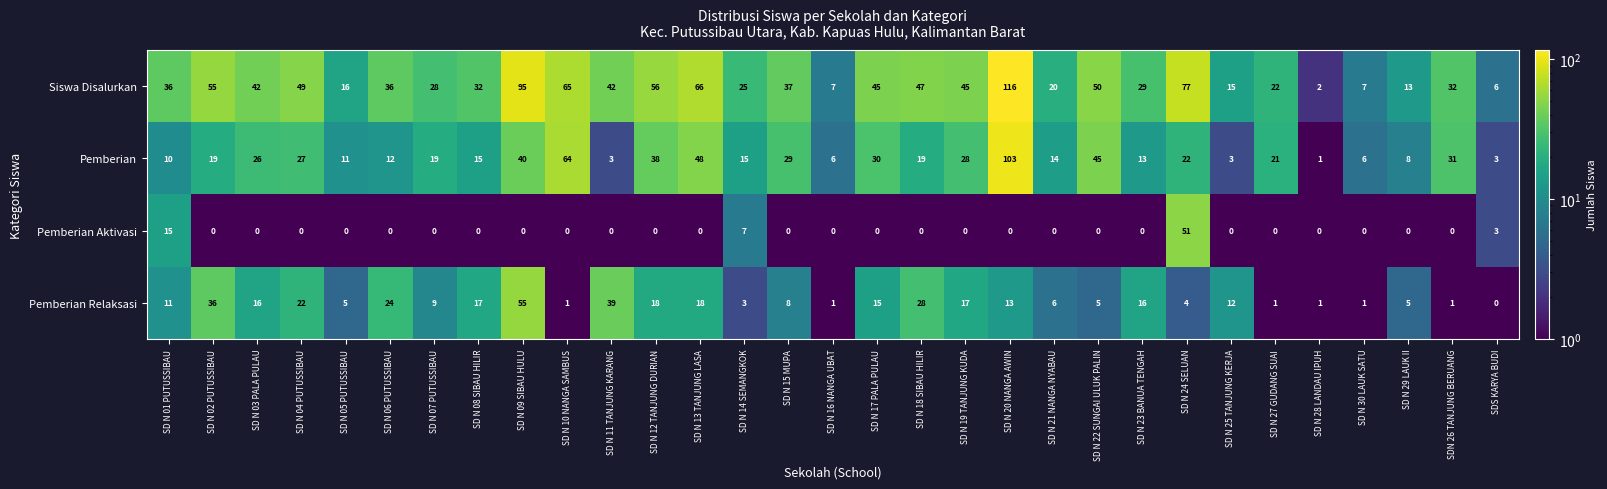

What is the maximum value shown in the chart?

116